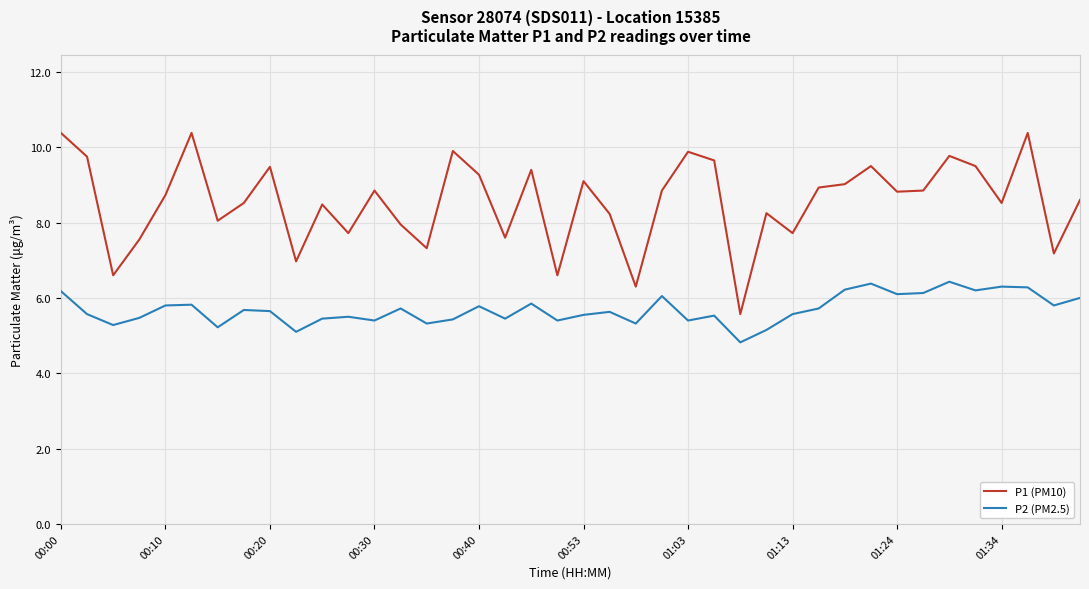

Which series has the widest spread of values?

P1 (PM10)